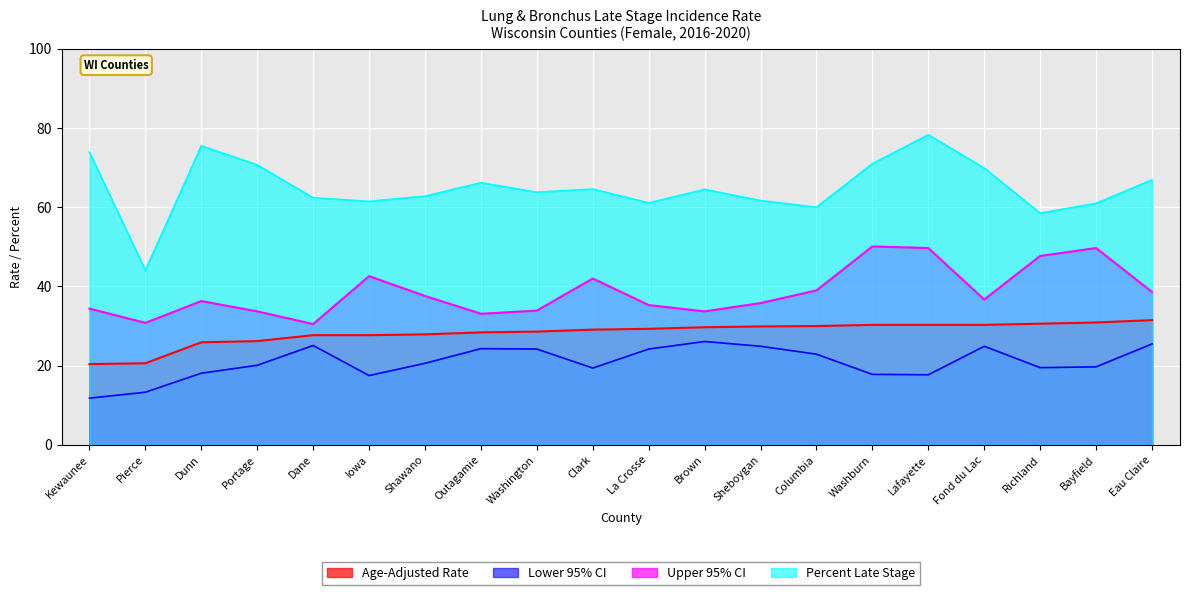

What are all the series names shown in the legend?

Age-Adjusted Rate, Lower 95% CI, Upper 95% CI, Percent Late Stage